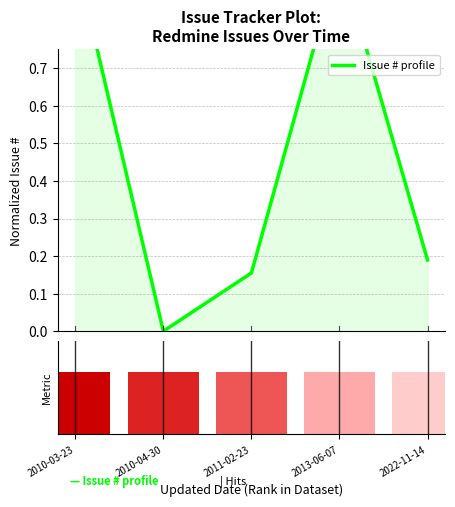

What is the average value?

0.5